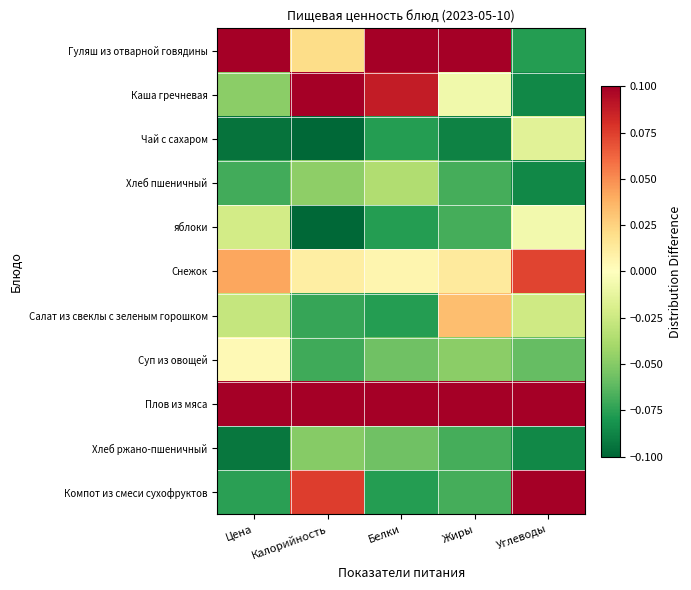

What is the total value across all series at Калорийность?

-0.1